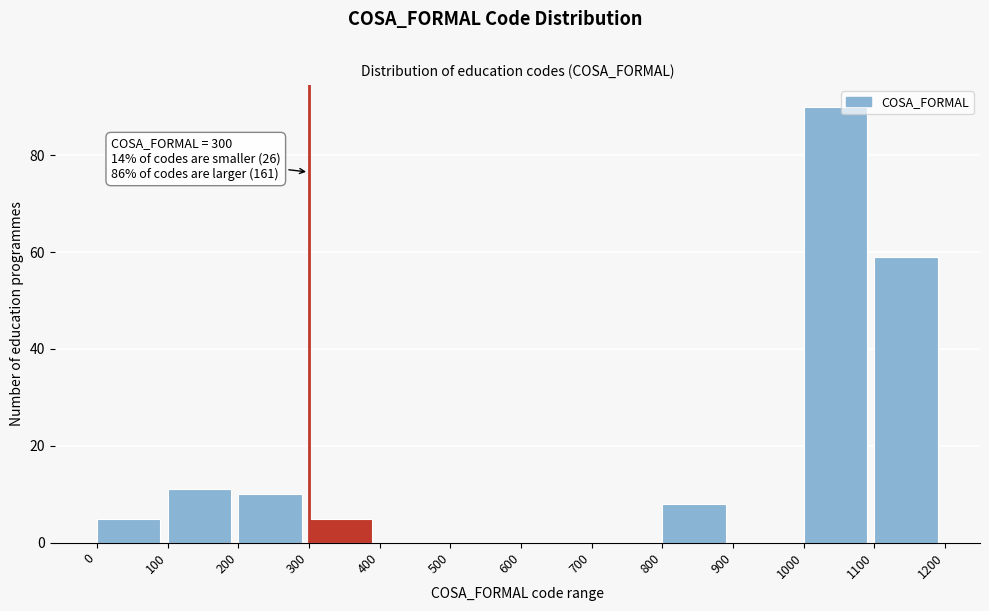

Which range on the x-axis has the tallest bar?

1000 to 1100